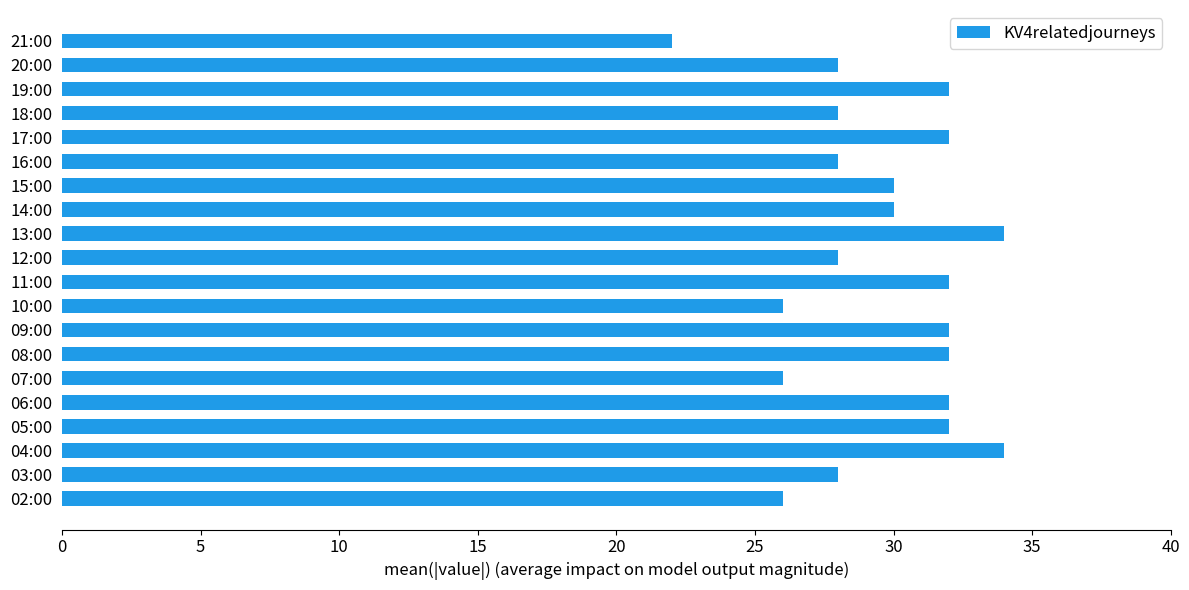

How many categories are shown in the chart?

20